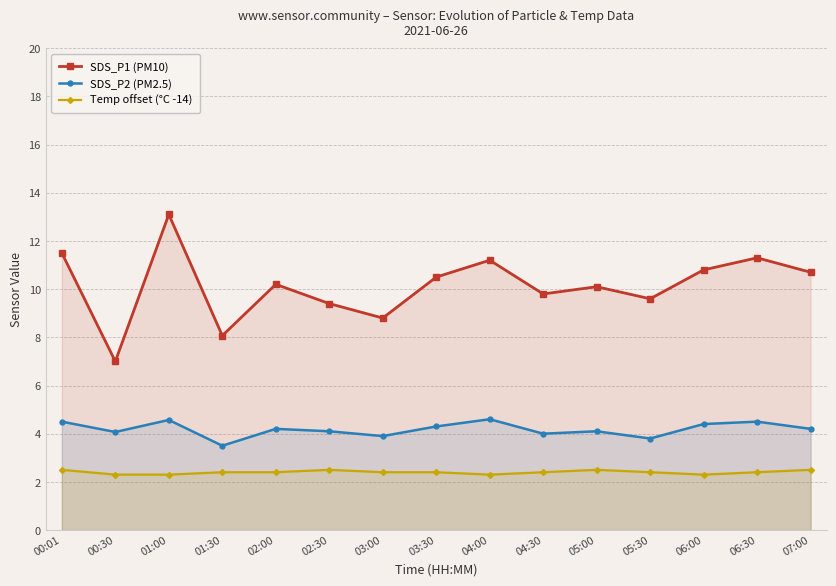

Reading left to right, extract all data points from this chart.

SDS_P1 (PM10): 00:01=11.5	00:30=7.0	01:00=13.1	01:30=8.1	02:00=10.2	02:30=9.4	03:00=8.8	03:30=10.5	04:00=11.2	04:30=9.8	05:00=10.1	05:30=9.6	06:00=10.8	06:30=11.3	07:00=10.7
SDS_P2 (PM2.5): 00:01=4.5	00:30=4.1	01:00=4.6	01:30=3.5	02:00=4.2	02:30=4.1	03:00=3.9	03:30=4.3	04:00=4.6	04:30=4.0	05:00=4.1	05:30=3.8	06:00=4.4	06:30=4.5	07:00=4.2
Temp offset (°C -14): 00:01=2.5	00:30=2.3	01:00=2.3	01:30=2.4	02:00=2.4	02:30=2.5	03:00=2.4	03:30=2.4	04:00=2.3	04:30=2.4	05:00=2.5	05:30=2.4	06:00=2.3	06:30=2.4	07:00=2.5